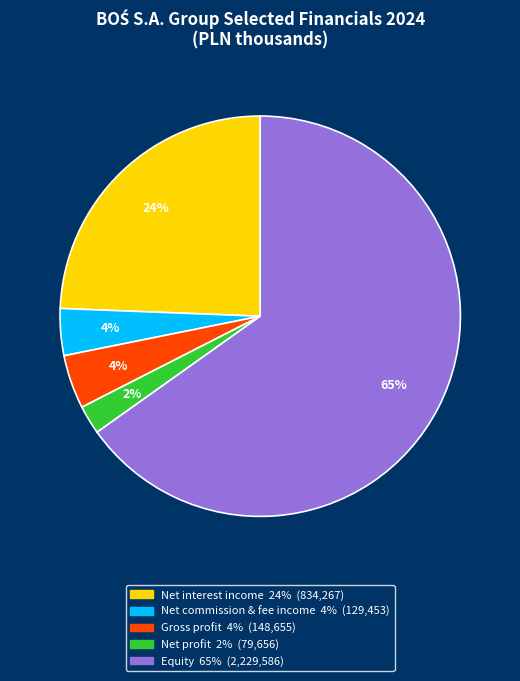

Is there any slice that represents more than half of the pie?

Yes